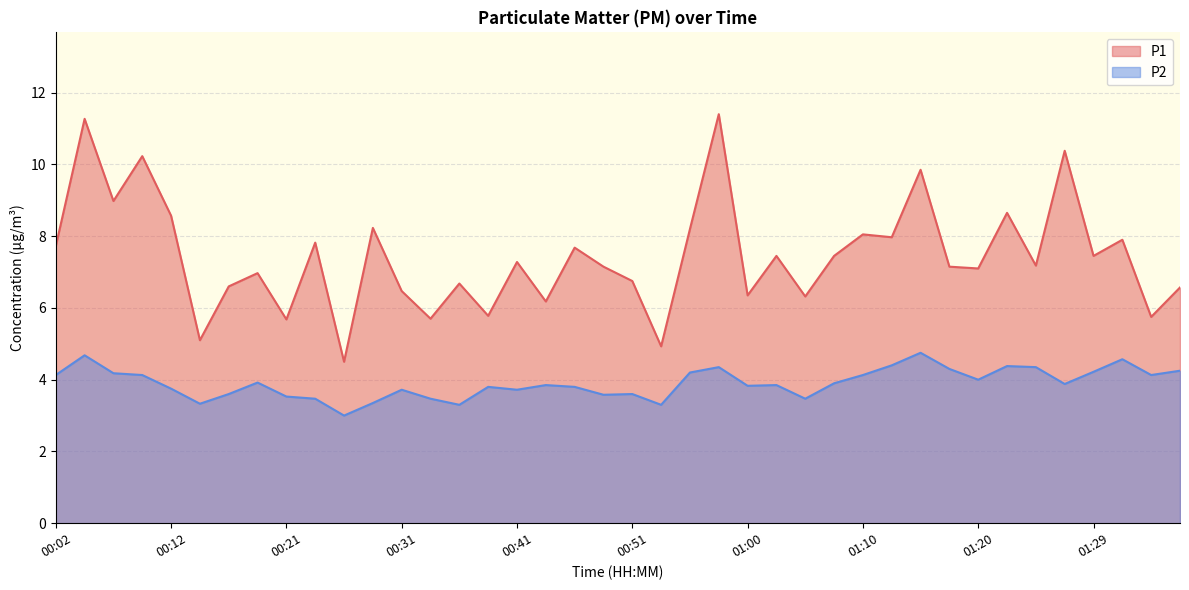

What is the difference between the maximum and minimum values in the P1 series?

6.9